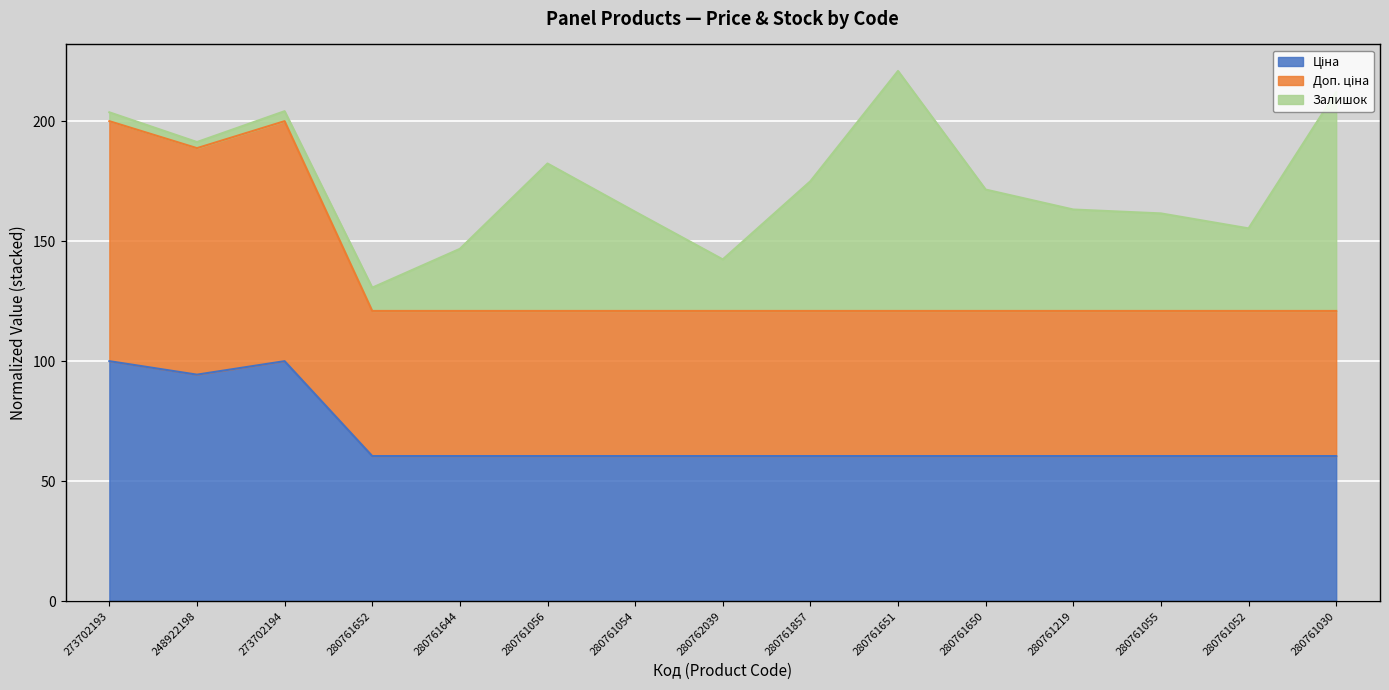

True or false: Ціна and Доп. ціна cross at least once.

False